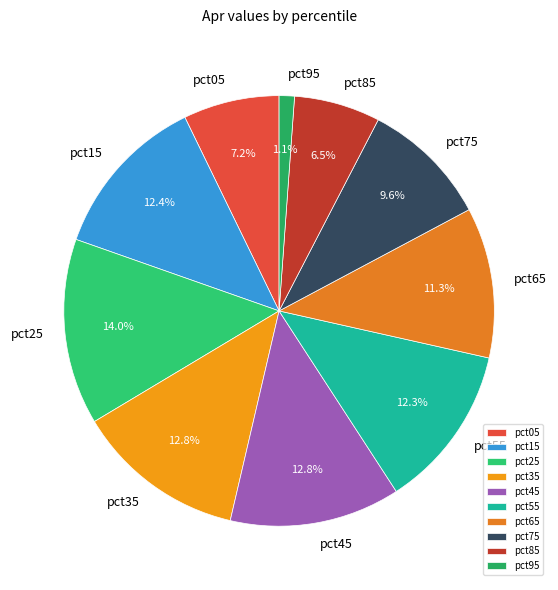

To the nearest percent, what portion does pct95 represent?

1%